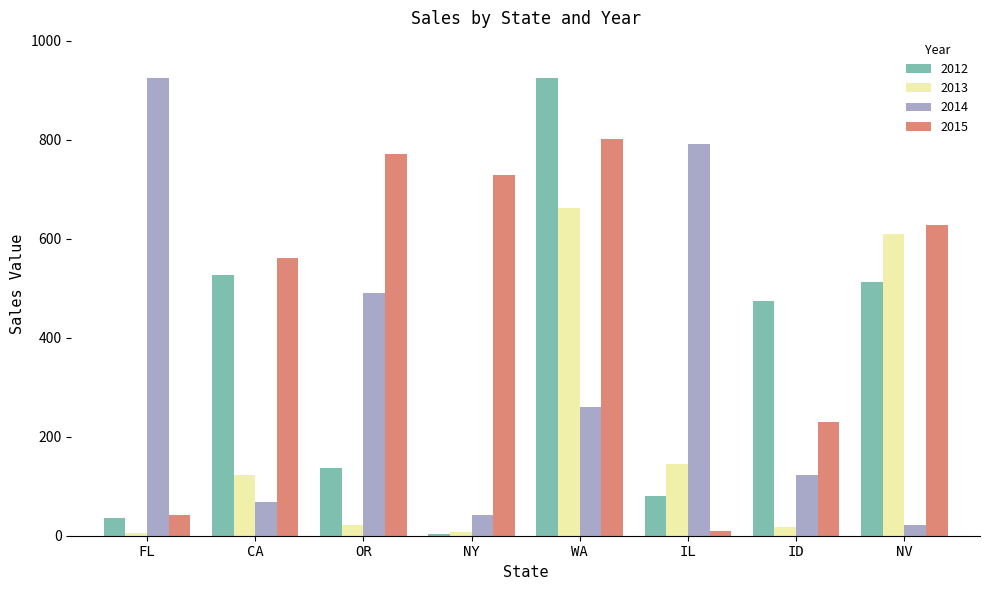

What is the value of the 2015 bar at the 1st from the left?

42.0